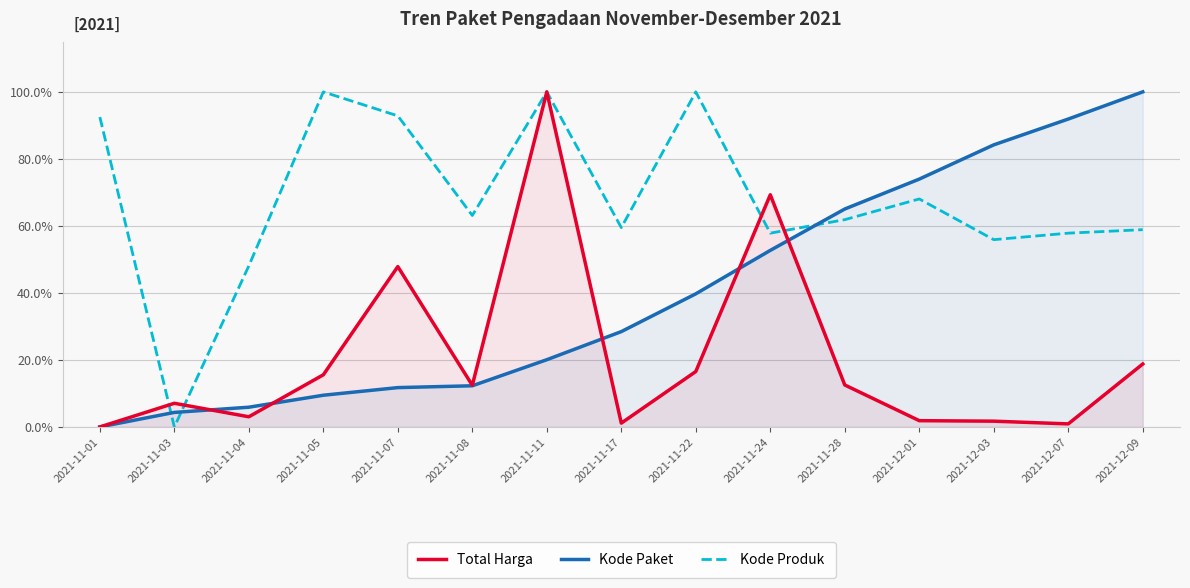

What is the label of the 6th point from the right?

2021-11-24